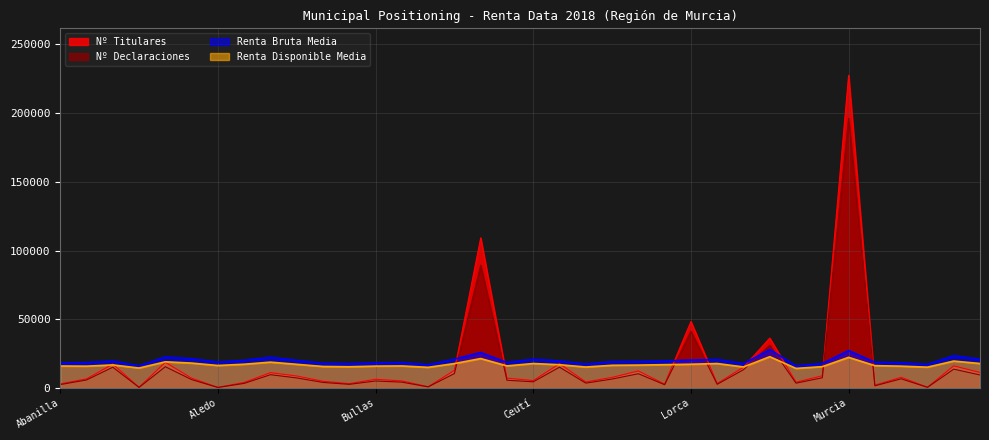

How many lines are shown in the chart?

4